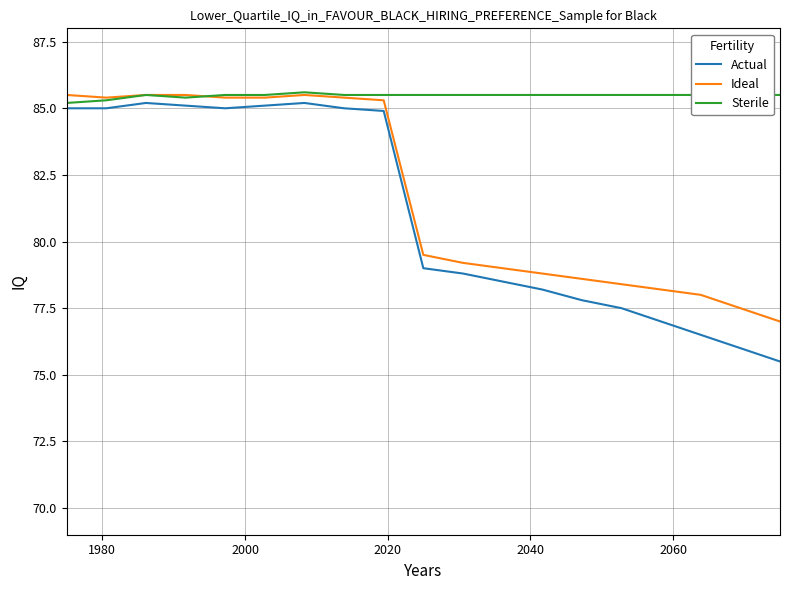

Which series has the largest total across all categories?

Sterile